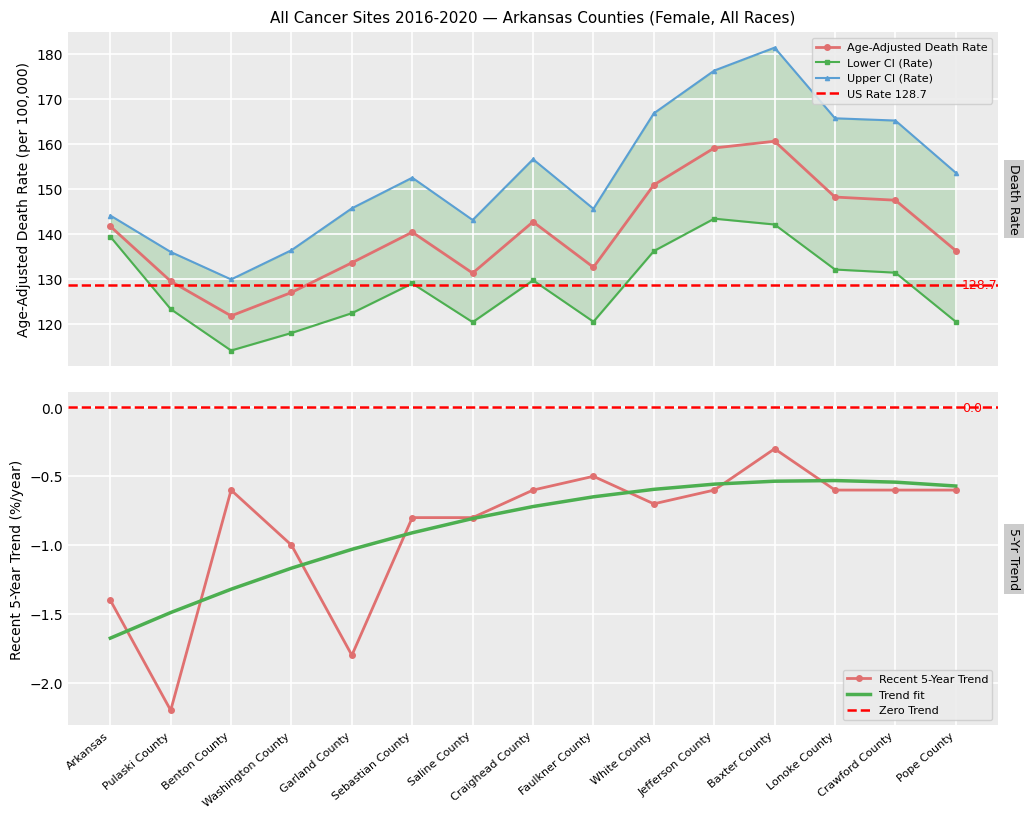

Which series has the largest range (max minus min)?

Upper CI (Rate)